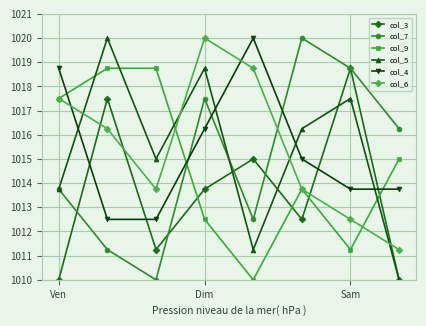

How many times do col_5 and col_9 cross each other?

4